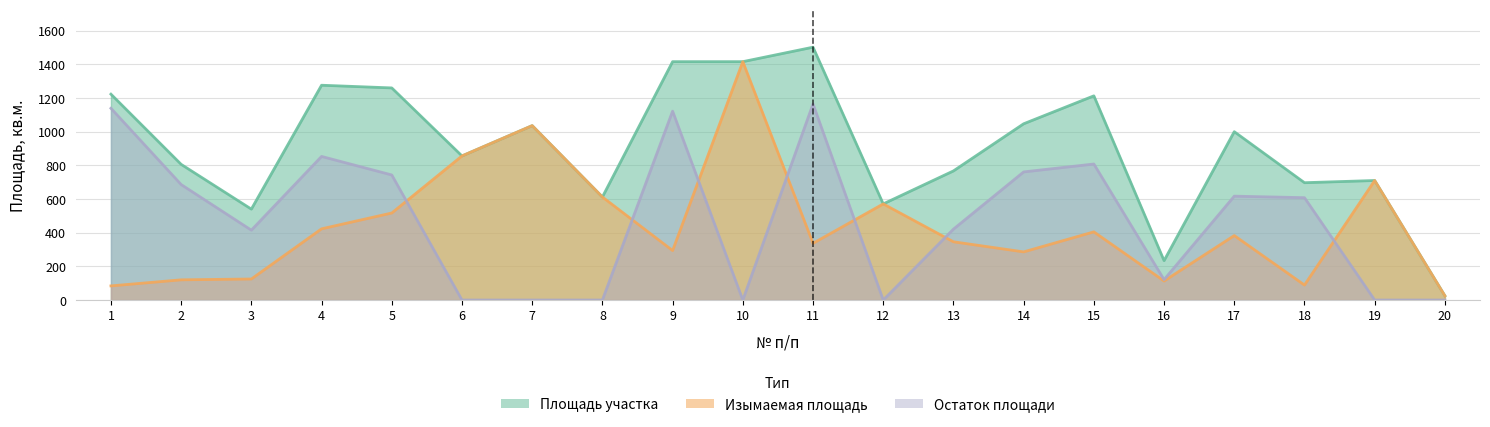

Is the value of Изымаемая площадь at 3 greater than the value of Остаток площади at 19?

Yes